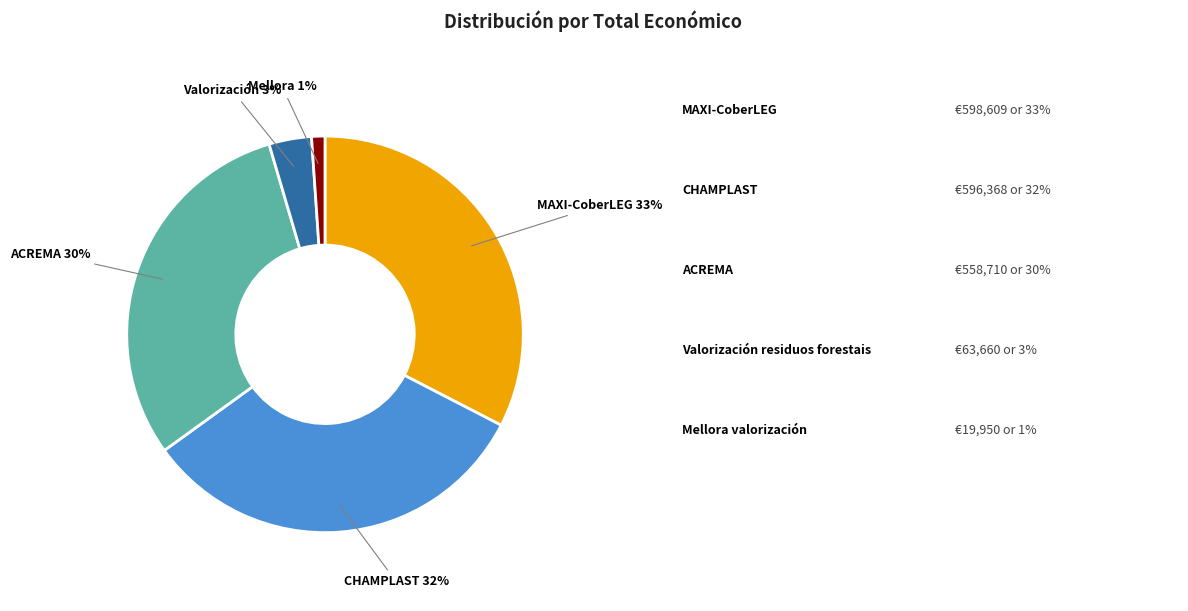

To the nearest percent, what is the average slice percentage?

20%